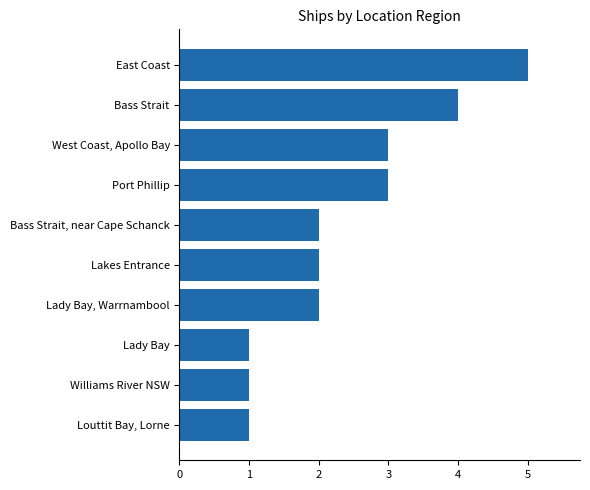

What is the difference between the second highest and minimum values?

3